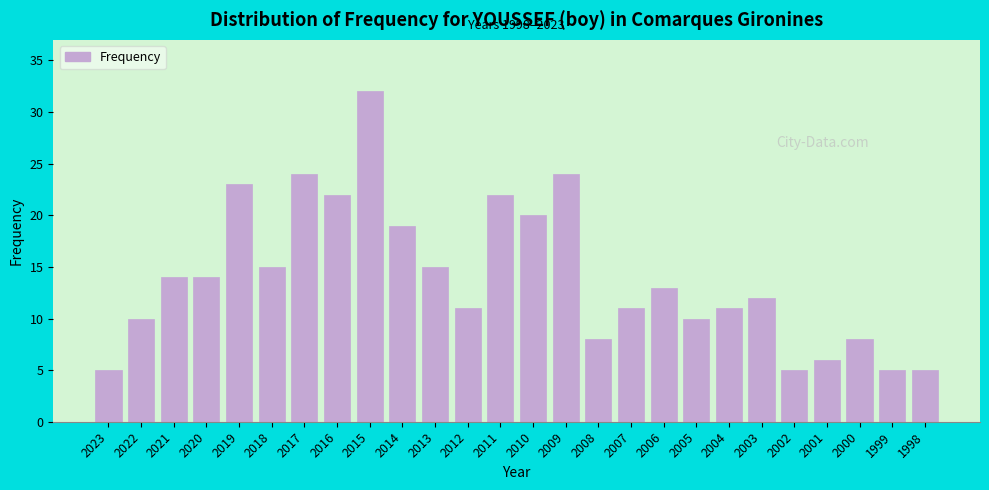

Reading left to right, list all the values displayed in this chart.

5	10	14	14	23	15	24	22	32	19	15	11	22	20	24	8	11	13	10	11	12	5	6	8	5	5